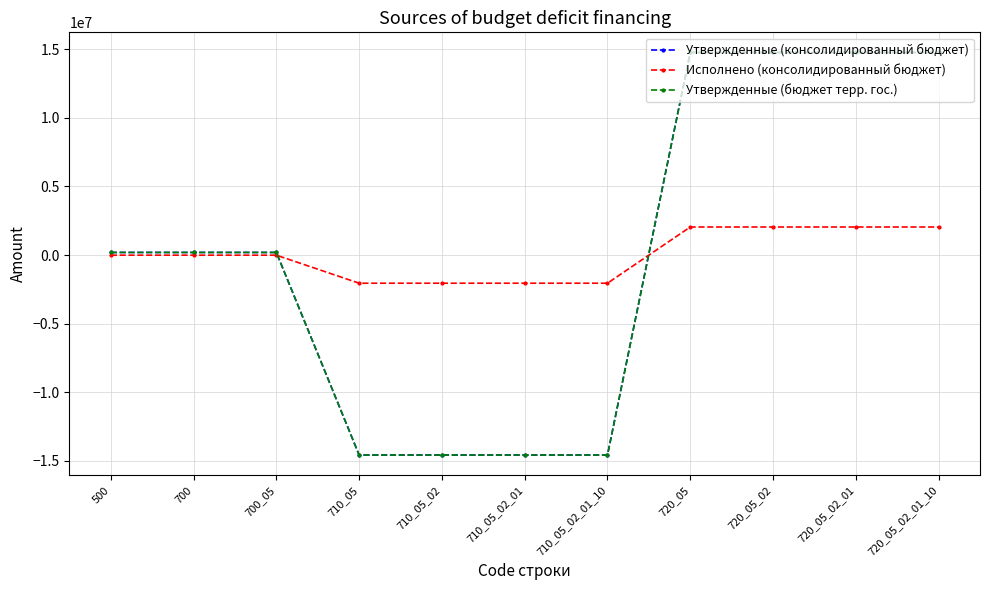

Between which two adjacent categories do Исполнено (консолидированный бюджет) and Утвержденные (бюджет терр. гос.) first intersect?

700_05 and 710_05